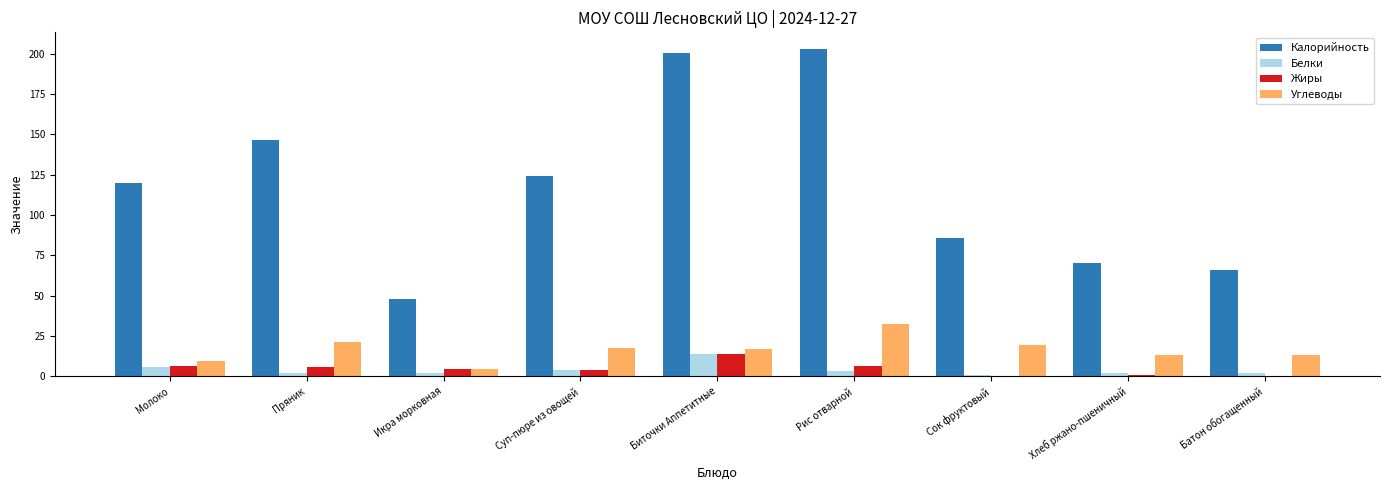

The value of Калорийность at Пряник is 146.6. True or false?

True